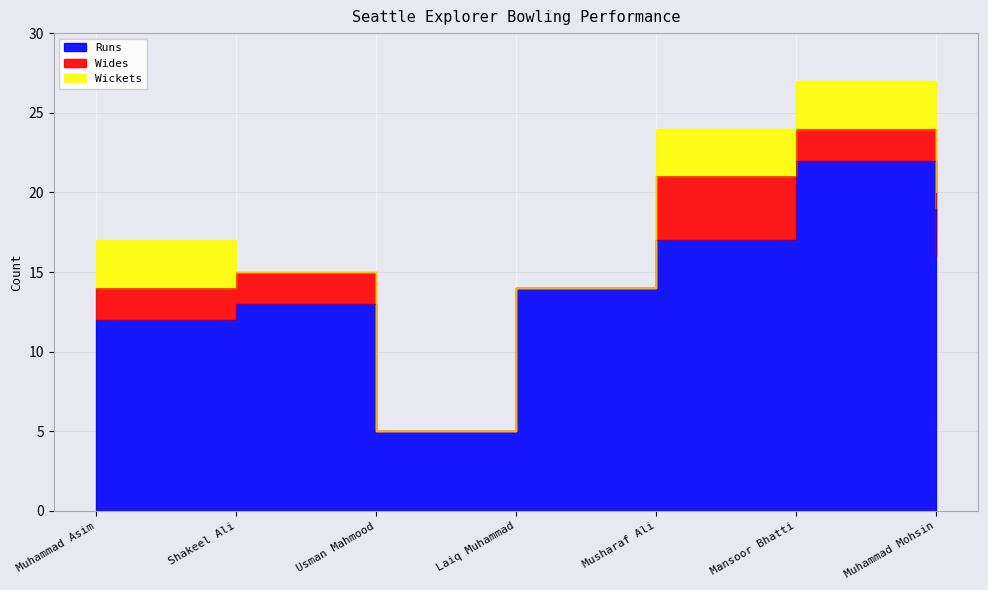

At which label does Wides first exceed 2?

Musharaf Ali